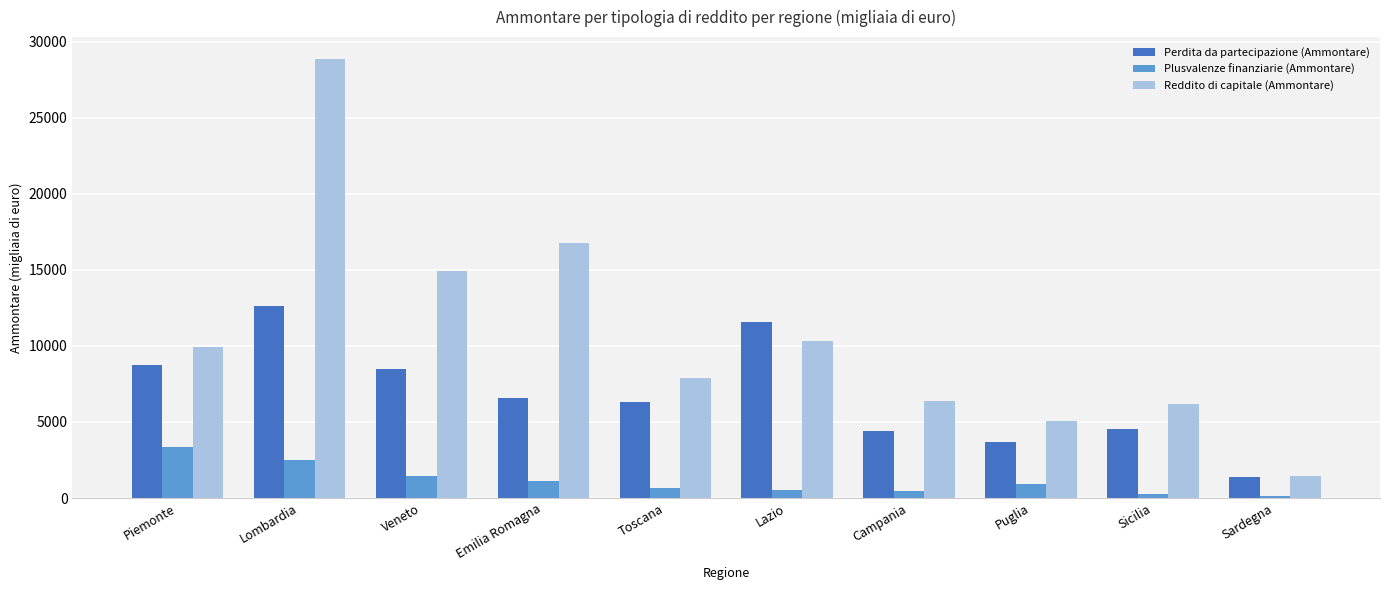

Which series changed the most between Lombardia and Puglia?

Reddito di capitale (Ammontare)